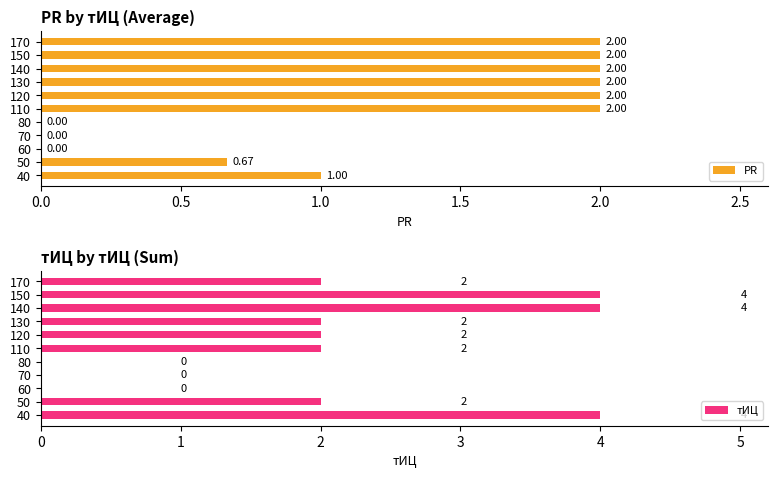

What is the sum of the тИЦ values at 130 and 150?

6